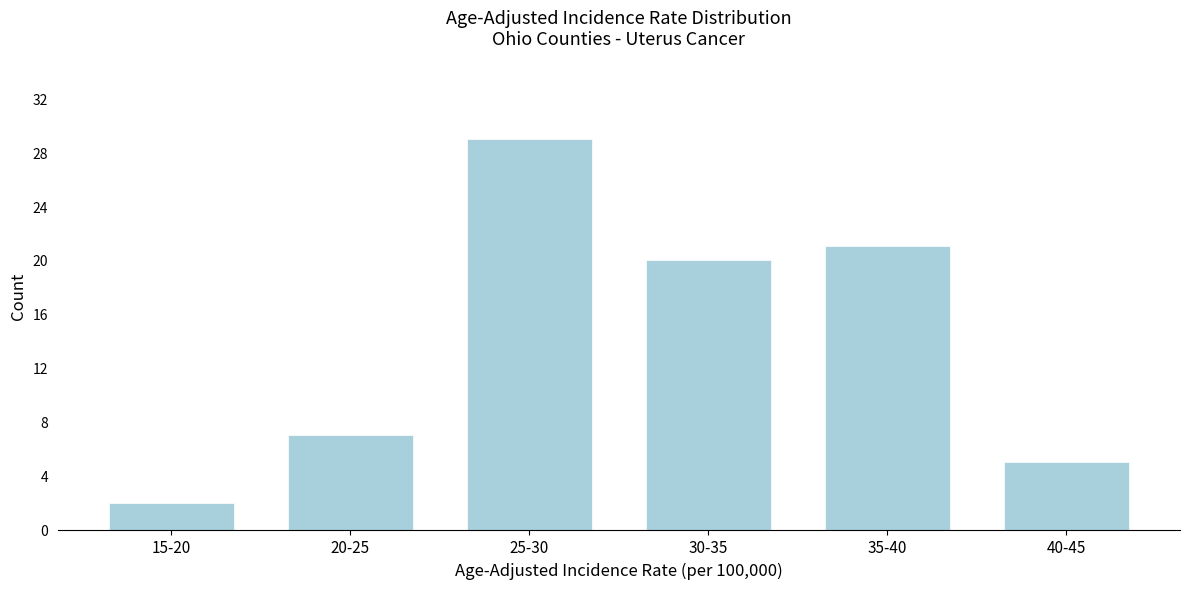

Reading right to left, extract all data points from this chart.

40-45=5	35-40=21	30-35=20	25-30=29	20-25=7	15-20=2